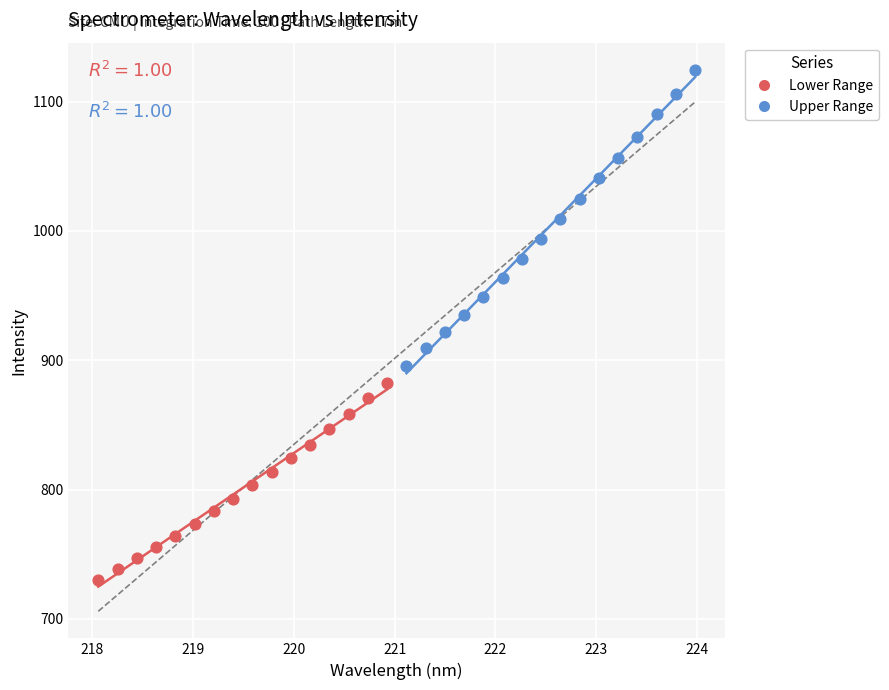

Which series reaches the maximum Y coordinate?

Upper Range